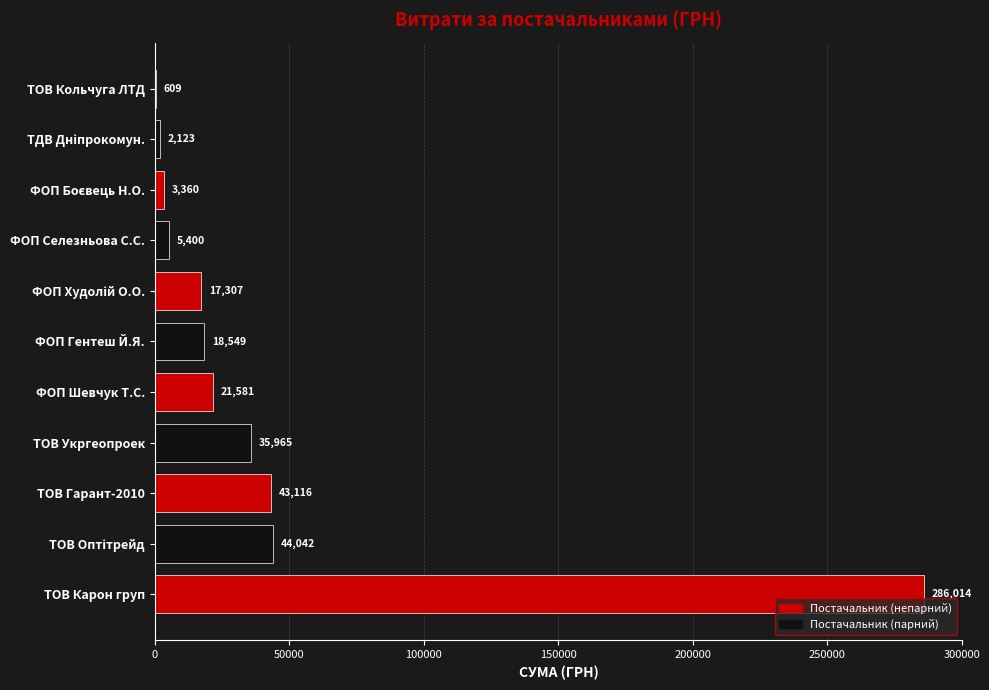

Are the bars horizontal?

Yes